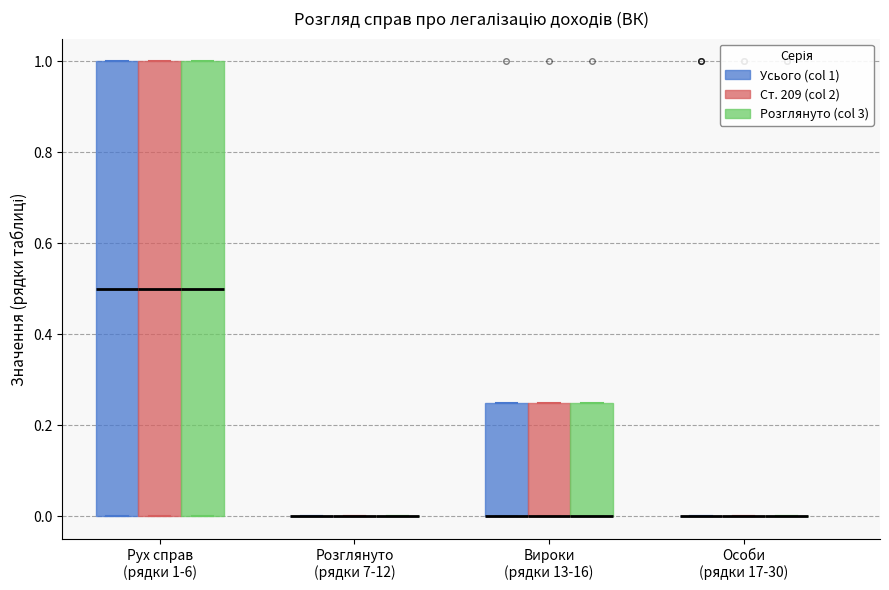

Reading left to right, read every box against the y-axis: the position of its median line, the range the box covers, and the ends of its whiskers. The values are not printed on the chart, so give them approximately, as read against the axis.

Рух справ (рядки 1-6) (Усього (col 1)): median 0.50, box 0.00 to 1.00, whiskers 0.00 to 1.00
Рух справ (рядки 1-6) (Ст. 209 (col 2)): median 0.50, box 0.00 to 1.00, whiskers 0.00 to 1.00
Рух справ (рядки 1-6) (Розглянуто (col 3)): median 0.50, box 0.00 to 1.00, whiskers 0.00 to 1.00
Розглянуто (рядки 7-12) (Усього (col 1)): box collapsed to a line at 0.00, whiskers 0.00 to 0.00
Розглянуто (рядки 7-12) (Ст. 209 (col 2)): box collapsed to a line at 0.00, whiskers 0.00 to 0.00
Розглянуто (рядки 7-12) (Розглянуто (col 3)): box collapsed to a line at 0.00, whiskers 0.00 to 0.00
Вироки (рядки 13-16) (Усього (col 1)): median 0.00 (drawn on the box's lower edge), box 0.00 to 0.26, whiskers 0.00 to 0.26
Вироки (рядки 13-16) (Ст. 209 (col 2)): median 0.00 (drawn on the box's lower edge), box 0.00 to 0.26, whiskers 0.00 to 0.26
Вироки (рядки 13-16) (Розглянуто (col 3)): median 0.00 (drawn on the box's lower edge), box 0.00 to 0.26, whiskers 0.00 to 0.26
Особи (рядки 17-30) (Усього (col 1)): box collapsed to a line at 0.00, whiskers 0.00 to 0.00
Особи (рядки 17-30) (Ст. 209 (col 2)): box collapsed to a line at 0.00, whiskers 0.00 to 0.00
Особи (рядки 17-30) (Розглянуто (col 3)): box collapsed to a line at 0.00, whiskers 0.00 to 0.00